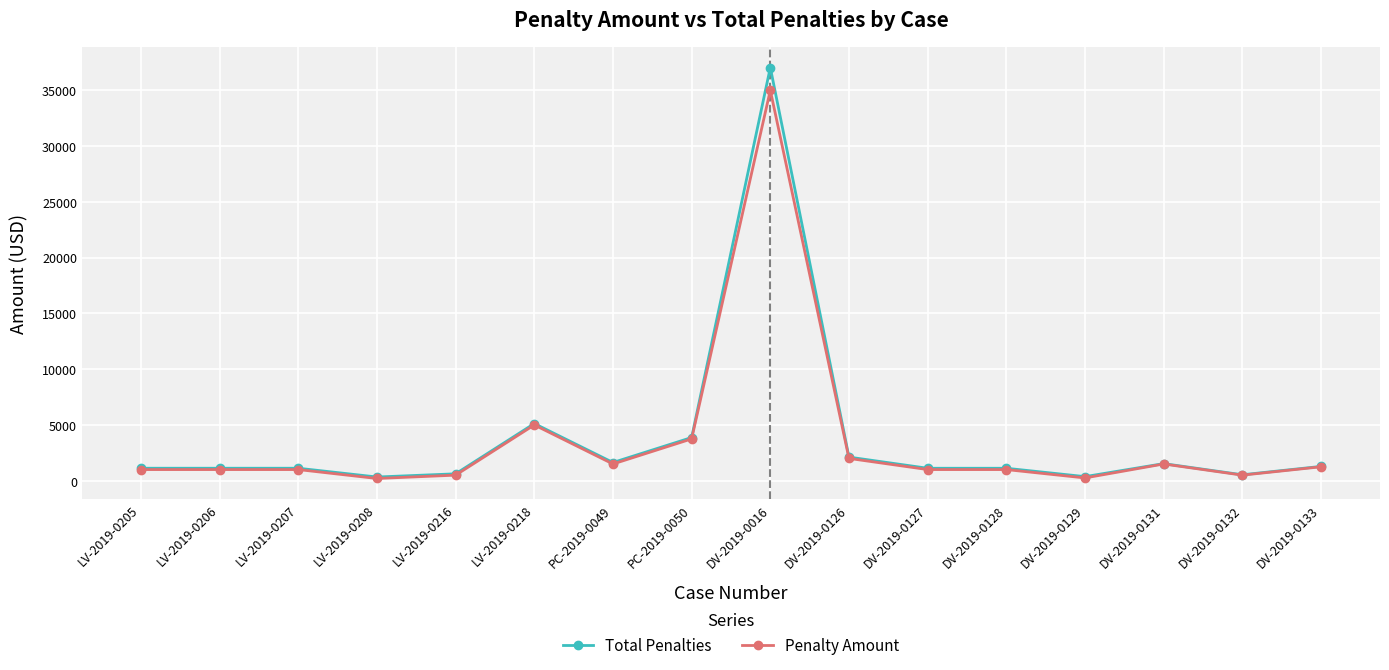

The value of Penalty Amount at DV-2019-0016 is 35000.0. True or false?

True